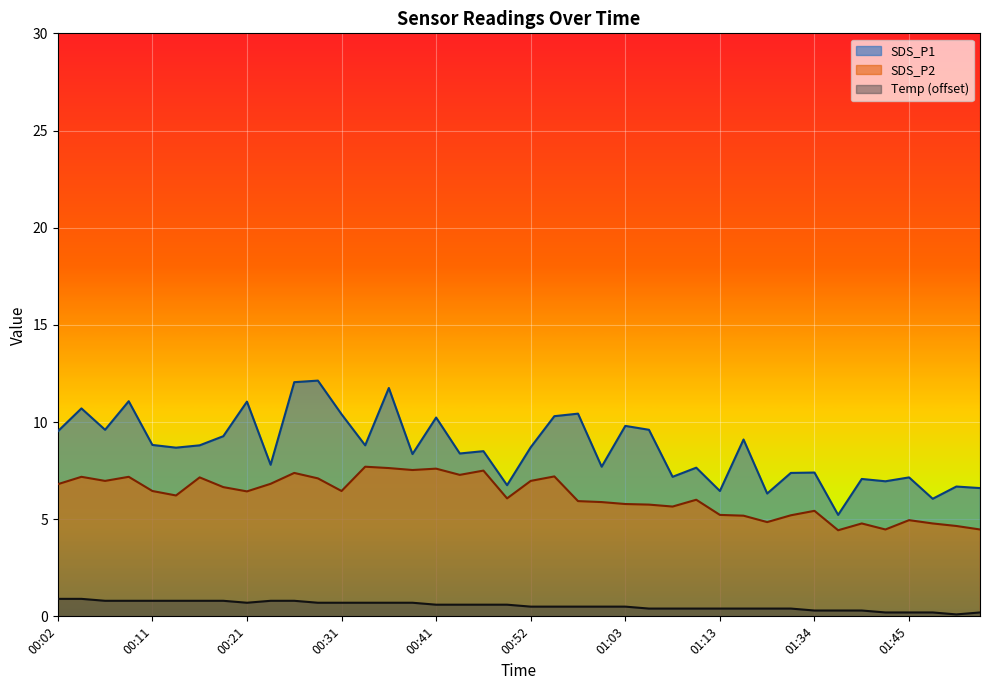

What is the difference between the highest and lowest values at 00:29?

11.4